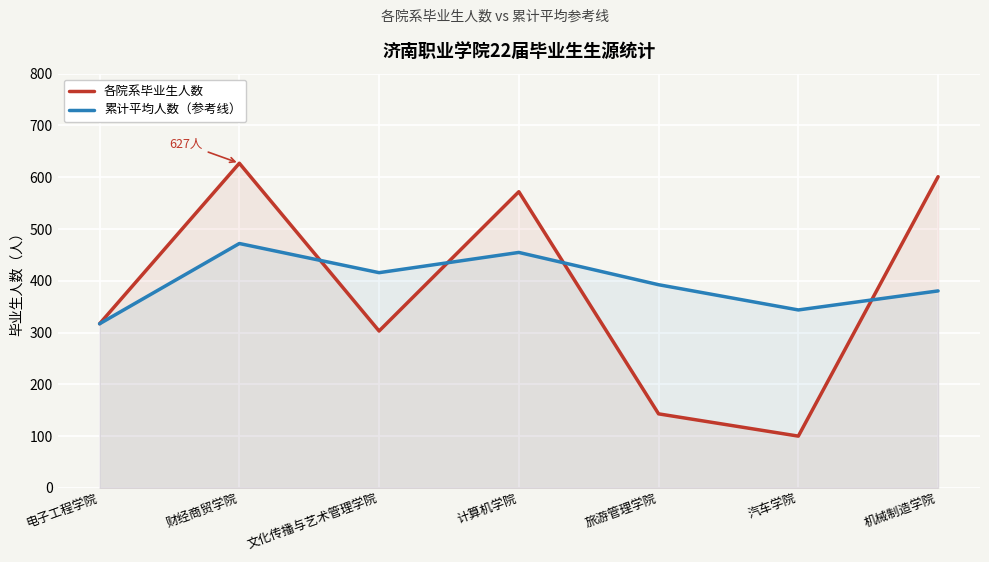

At which label does 各院系毕业生人数 first exceed 317?

财经商贸学院